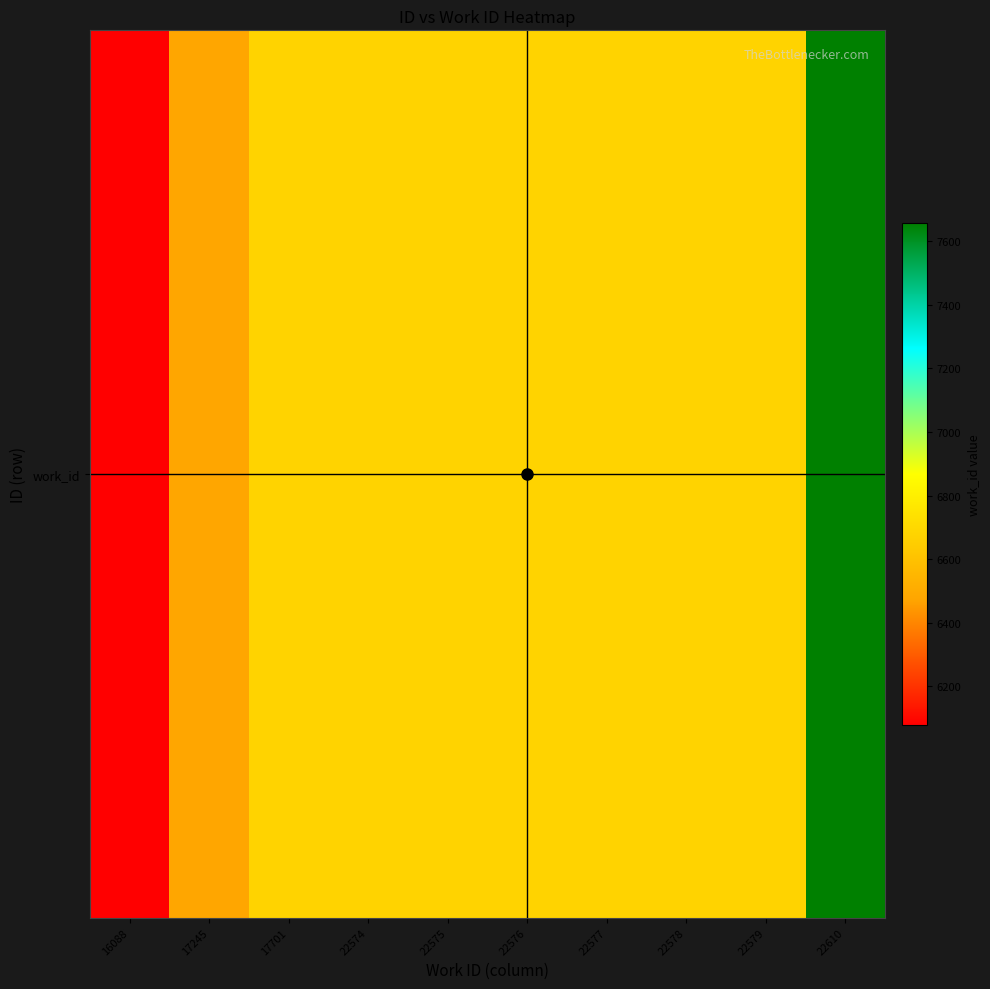

Rank the categories by value from highest to lowest.

22610, 17701, 22574, 22575, 22576, 22577, 22578, 22579, 17245, 16088